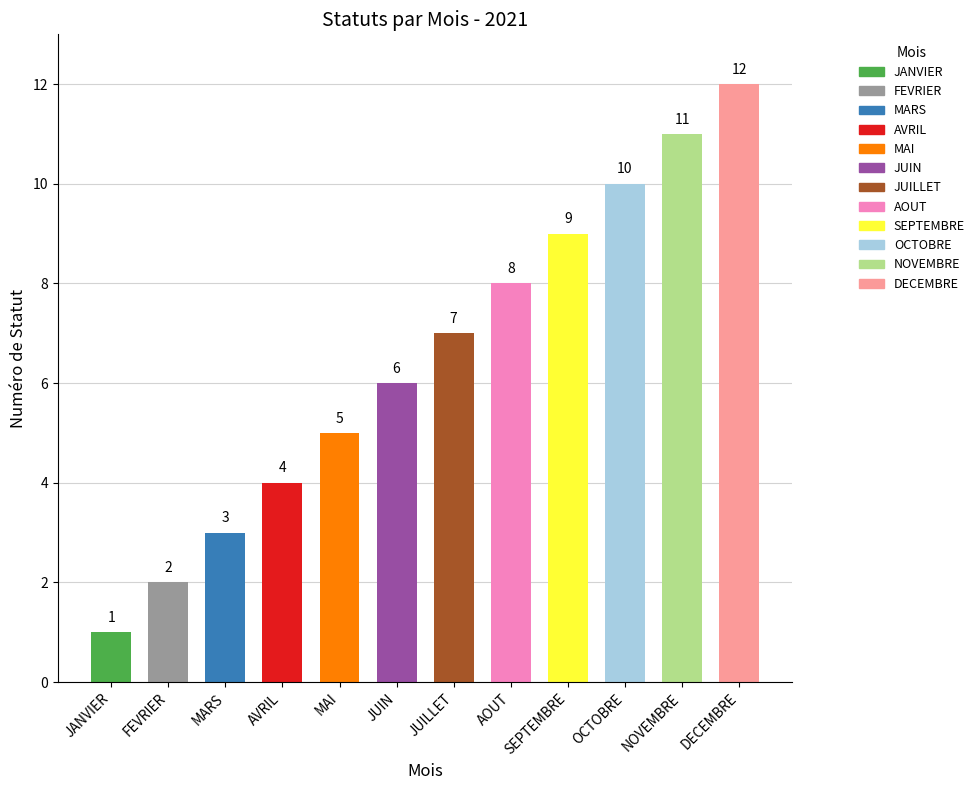

Reading left to right, transcribe all the data shown in this chart.

JANVIER=1	FEVRIER=2	MARS=3	AVRIL=4	MAI=5	JUIN=6	JUILLET=7	AOUT=8	SEPTEMBRE=9	OCTOBRE=10	NOVEMBRE=11	DECEMBRE=12